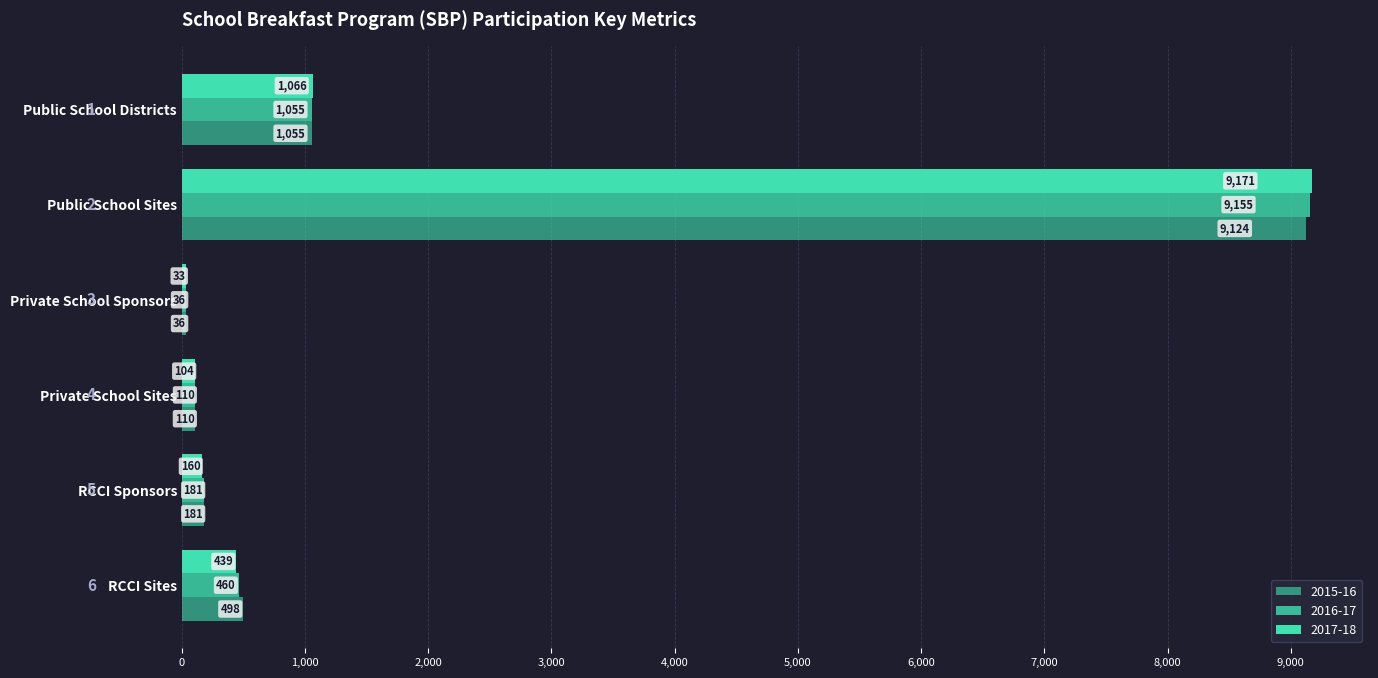

Count the number of data series in this chart.

3